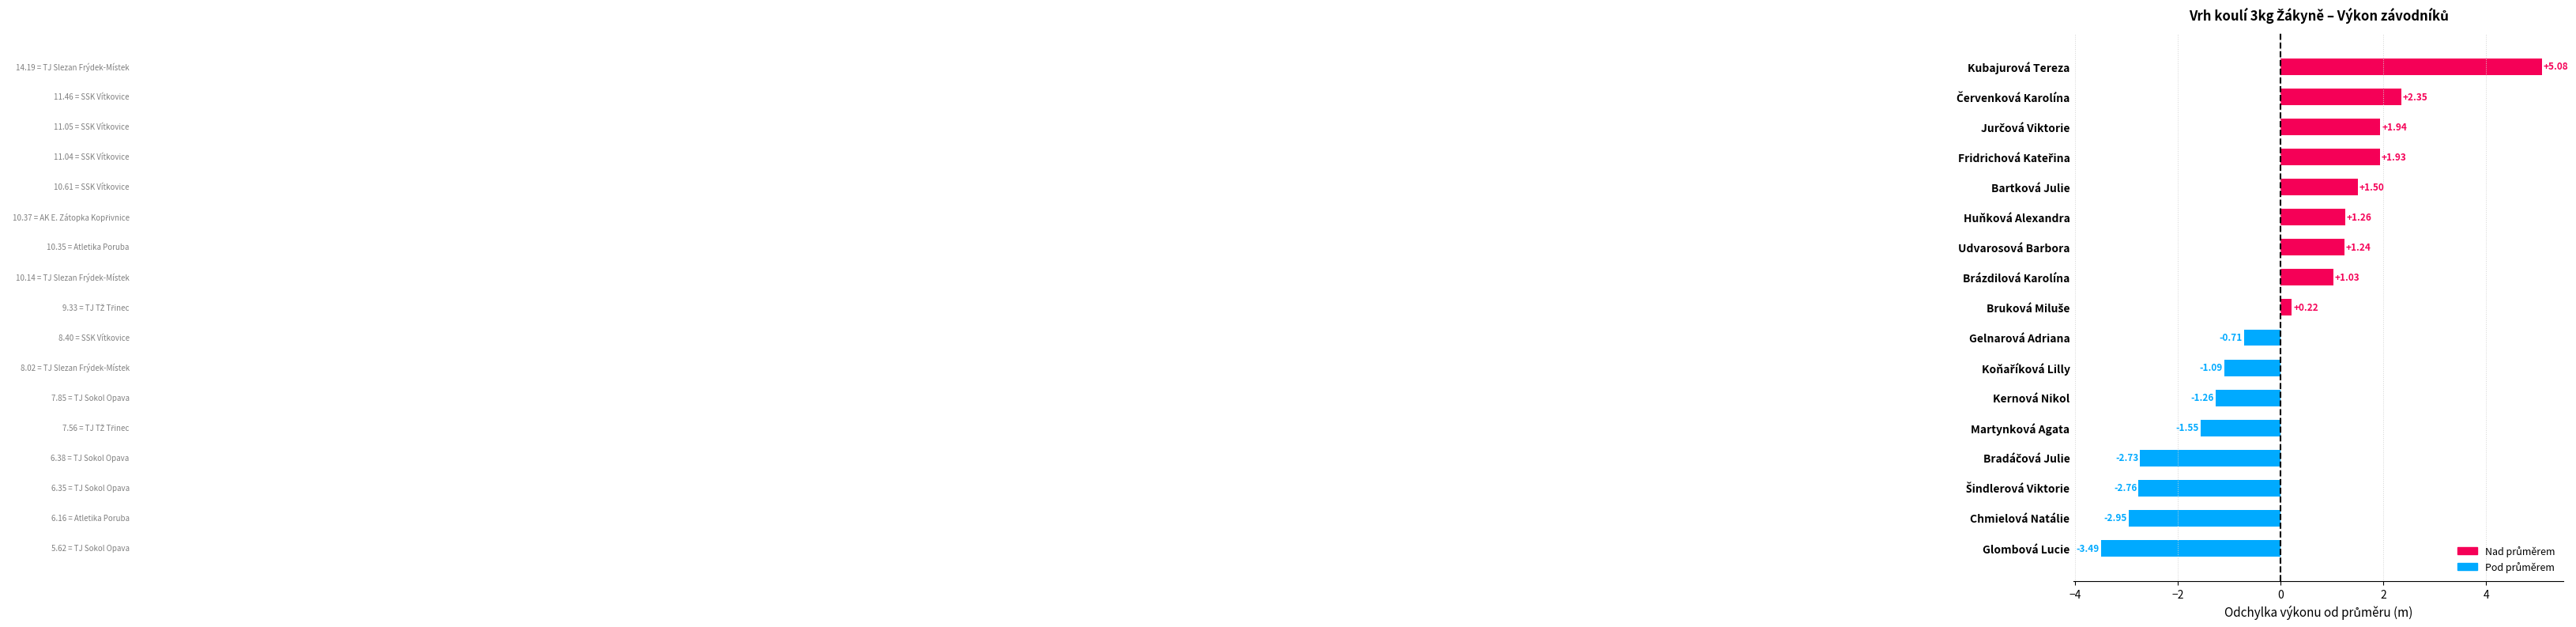

At which category does the chart reach its peak across all series?

Kubajurová Tereza